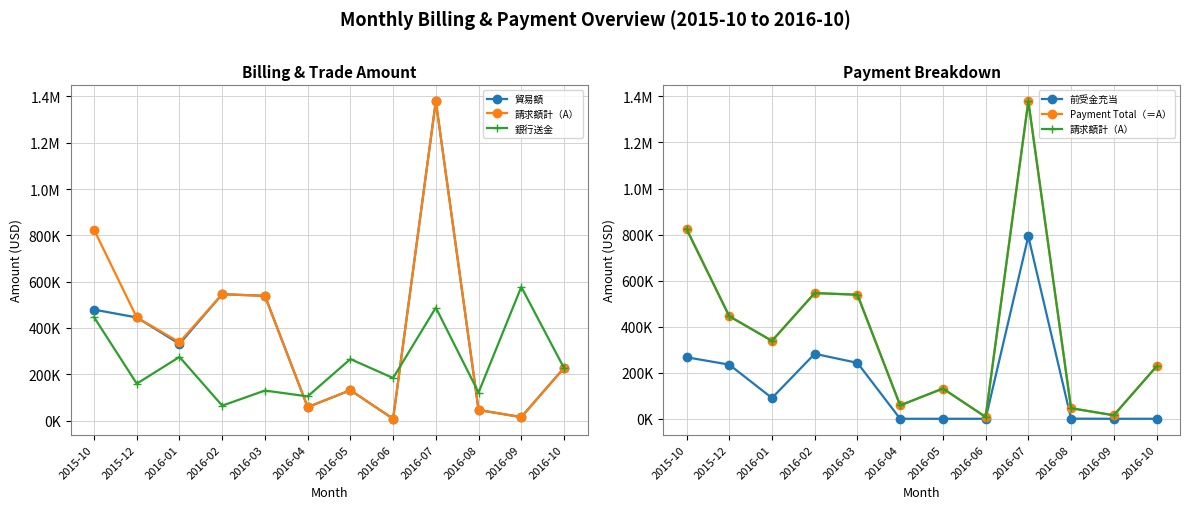

How many intersections are there between 銀行送金 and 前受金充当?

6